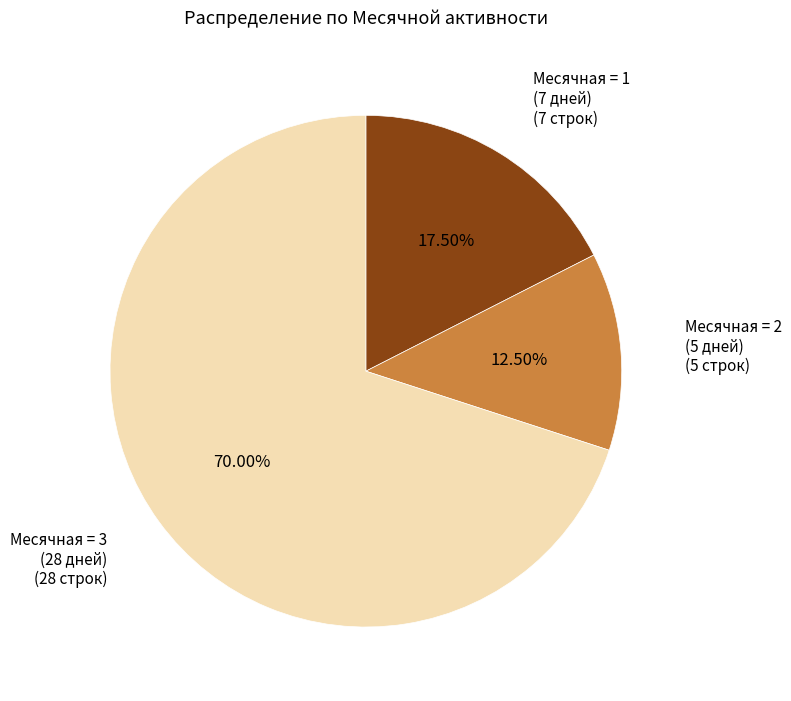

Is there any slice that represents more than half of the pie?

Yes